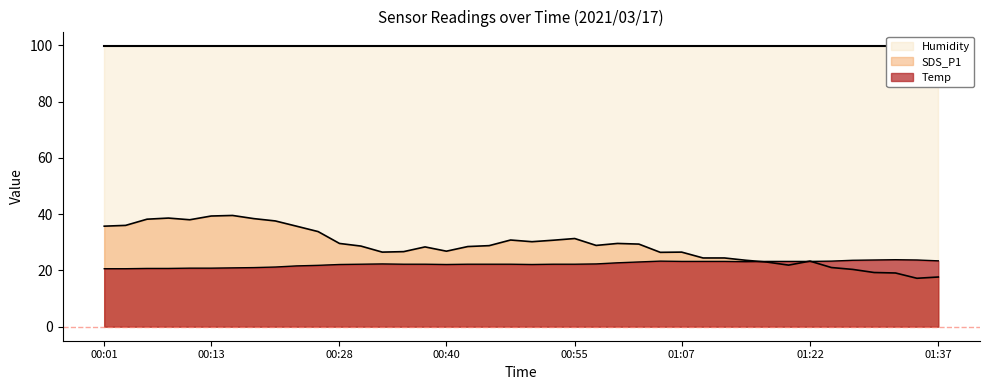

Which label corresponds to the largest value in the chart?

00:16